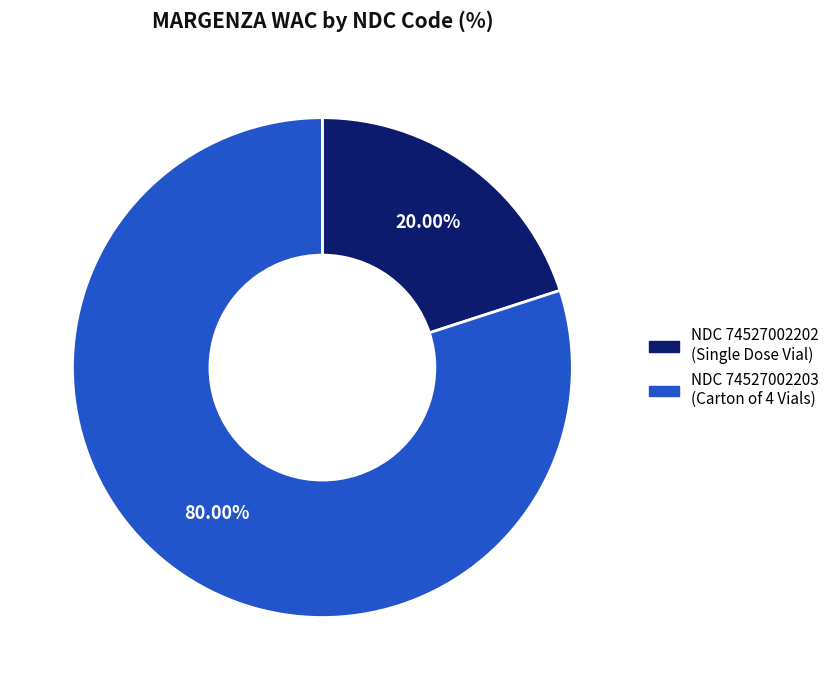

How many slices are in this pie chart?

2